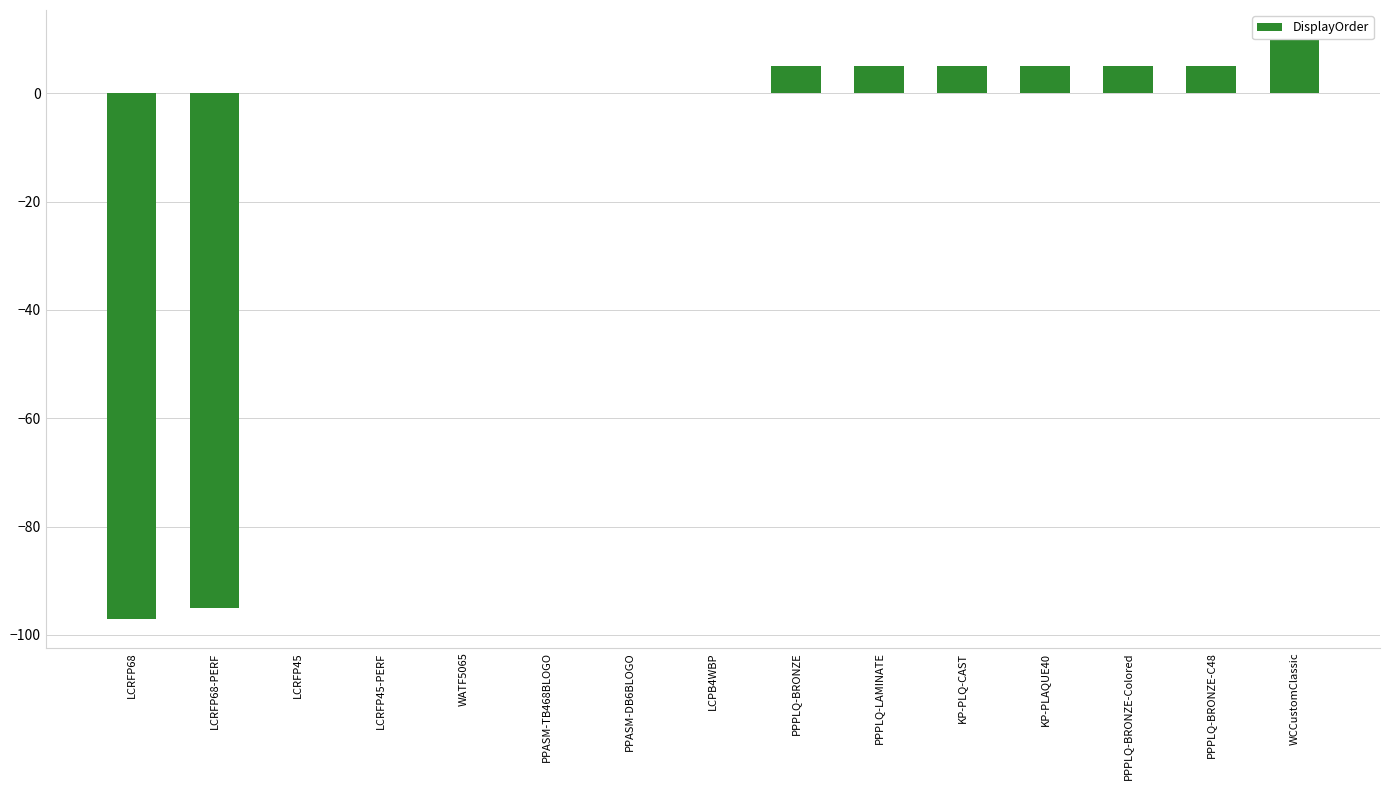

What is the difference between the values at LCRFP68 and LCPB4WBP?

97